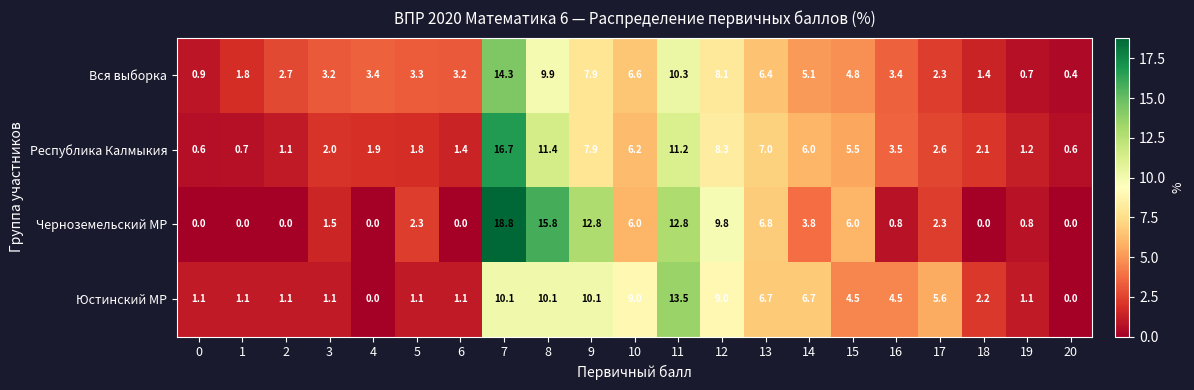

Which series has the largest total across all categories?

Черноземельский МР